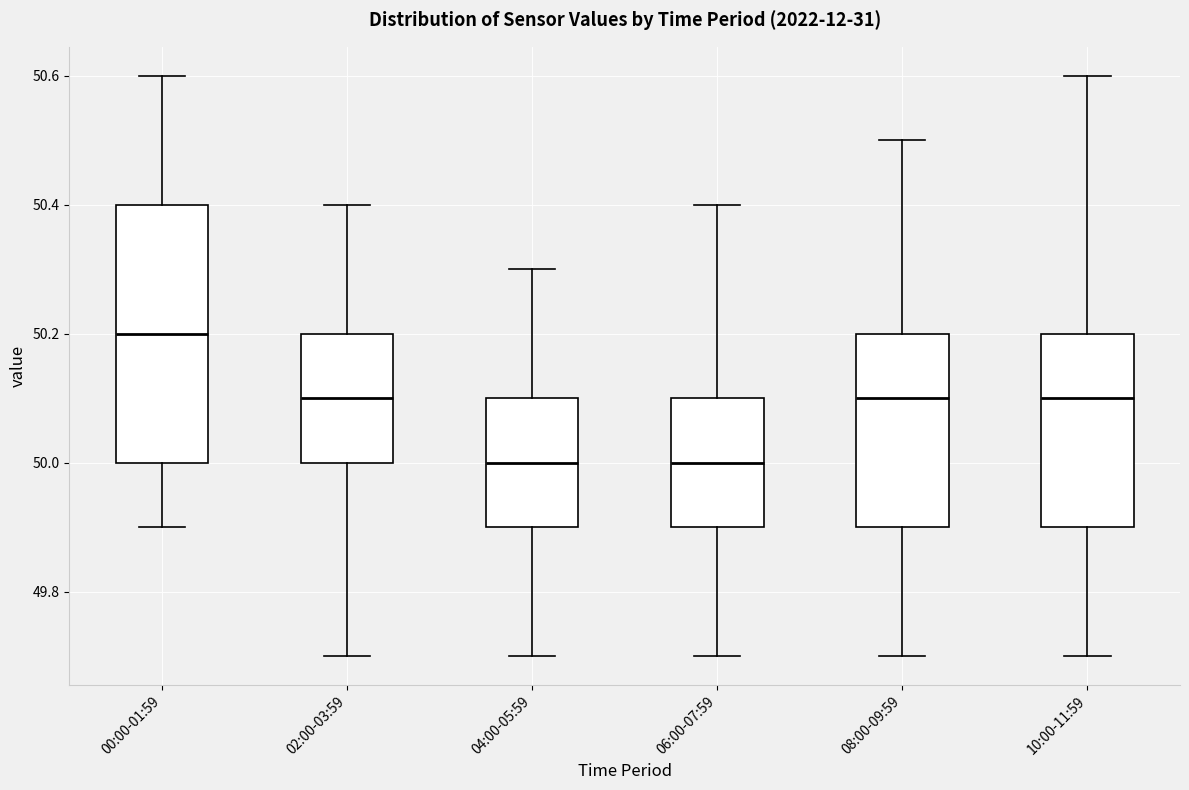

Comparing the boxes themselves (not the whiskers), which one is the tallest?

00:00-01:59